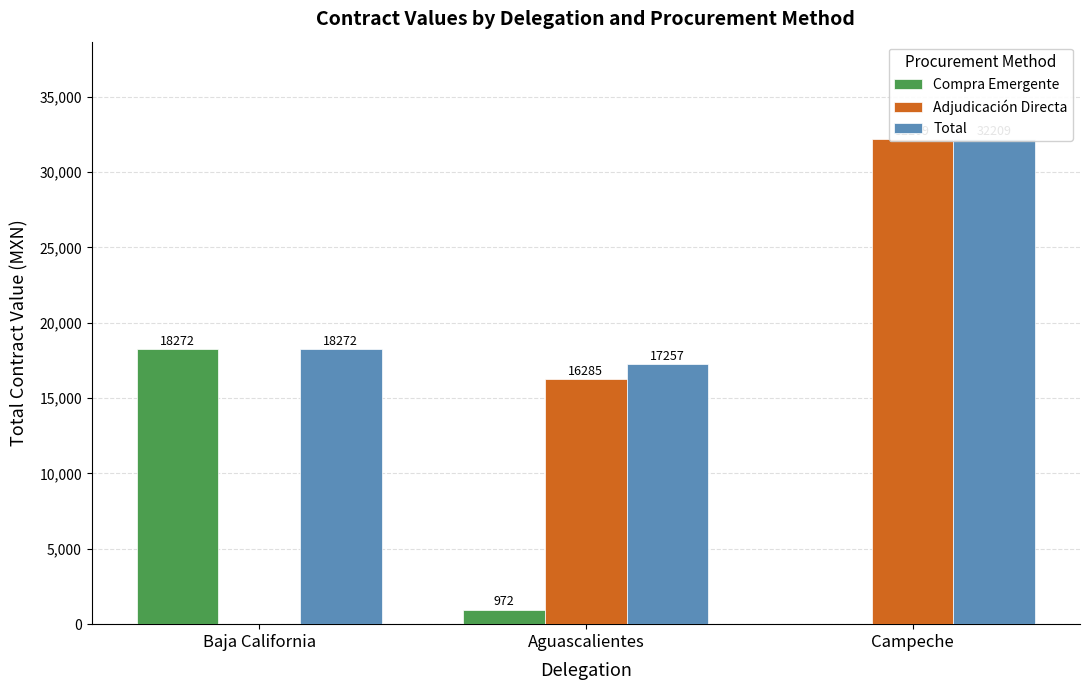

List the series in order of their overall mean, highest first.

Total, Adjudicación Directa, Compra Emergente